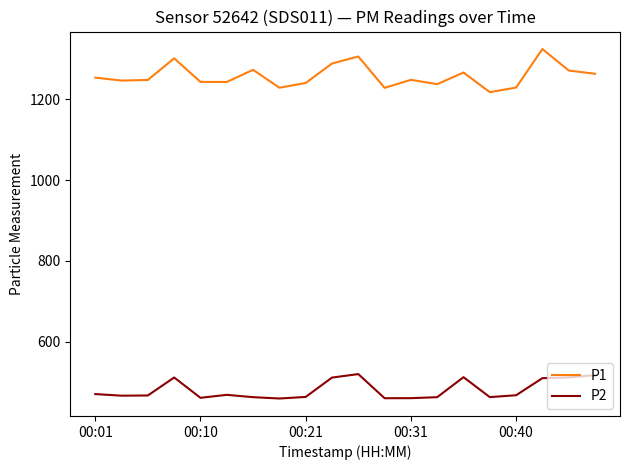

True or false: P1 and P2 intersect in this chart.

False